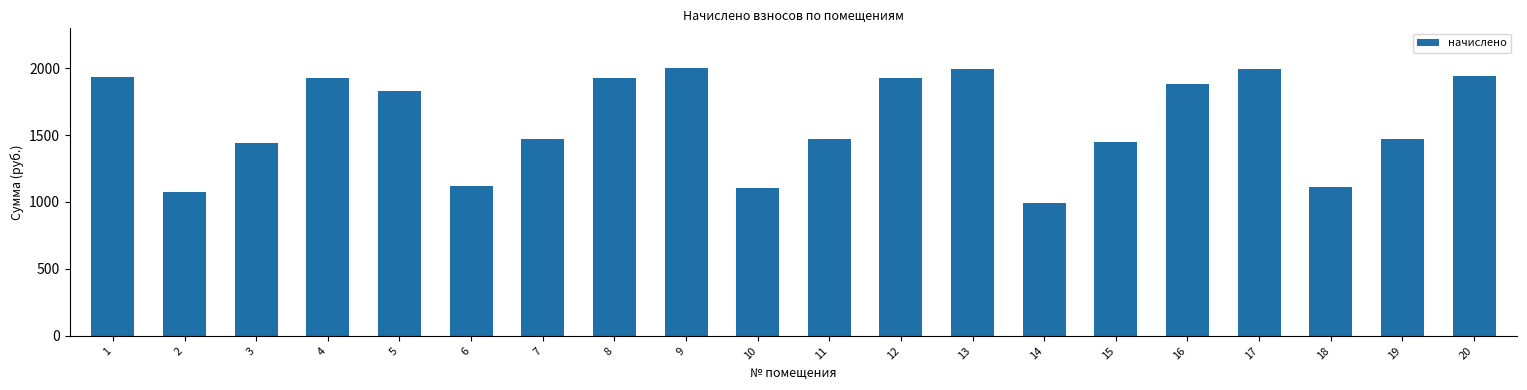

The chart shows a value of 989.0 at 14. True or false?

True